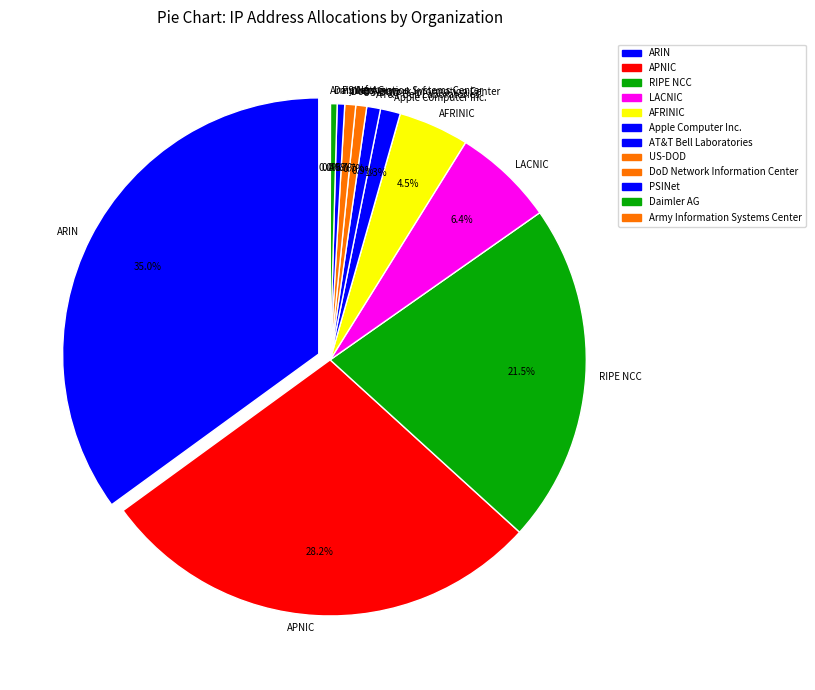

Approximately how many times larger is the value at RIPE NCC compared to Apple Computer Inc.?

17.0